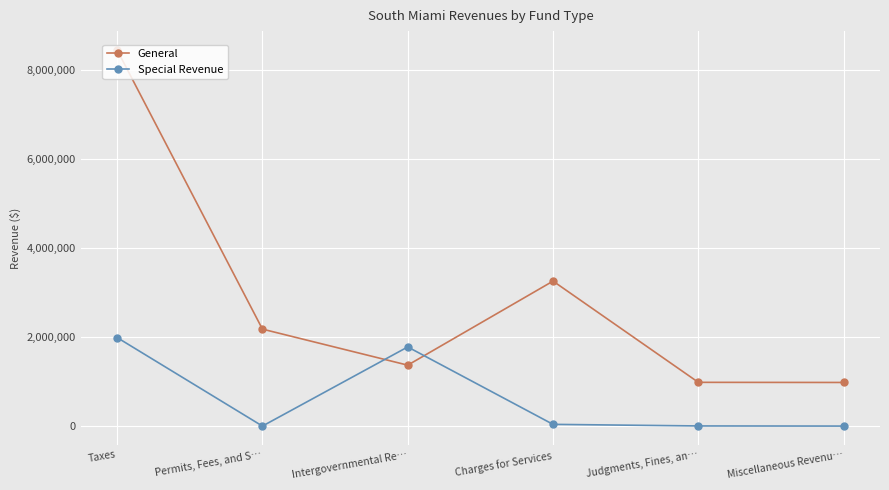

Rank the series by their maximum value, from lowest to highest.

Special Revenue, General